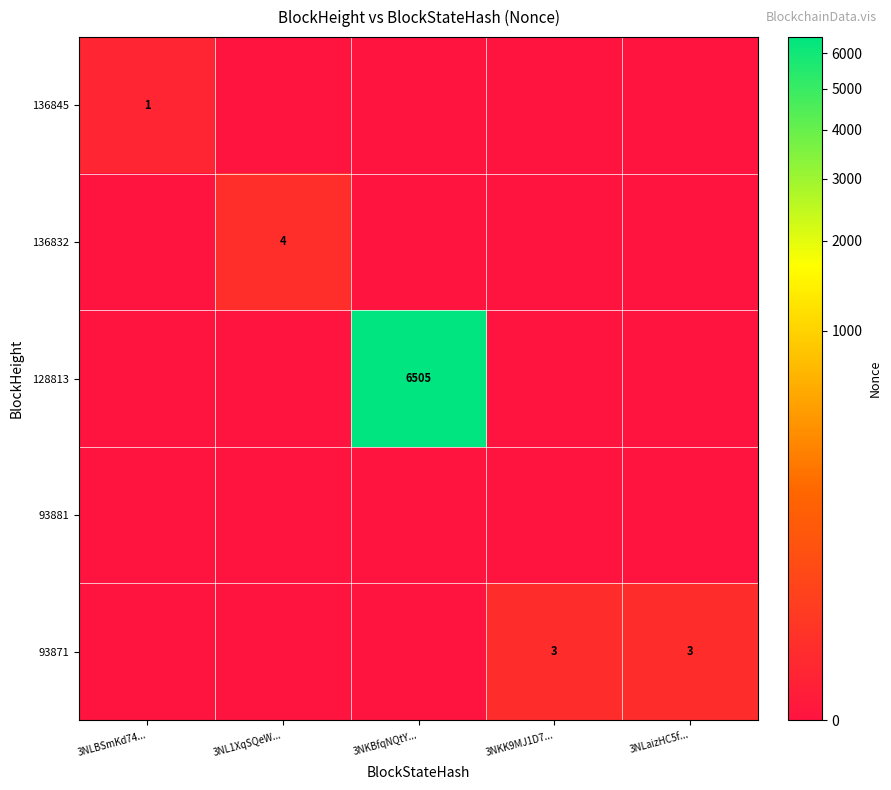

What is the spread (max minus min) of values at 3NKBfqNQtY...?

6505